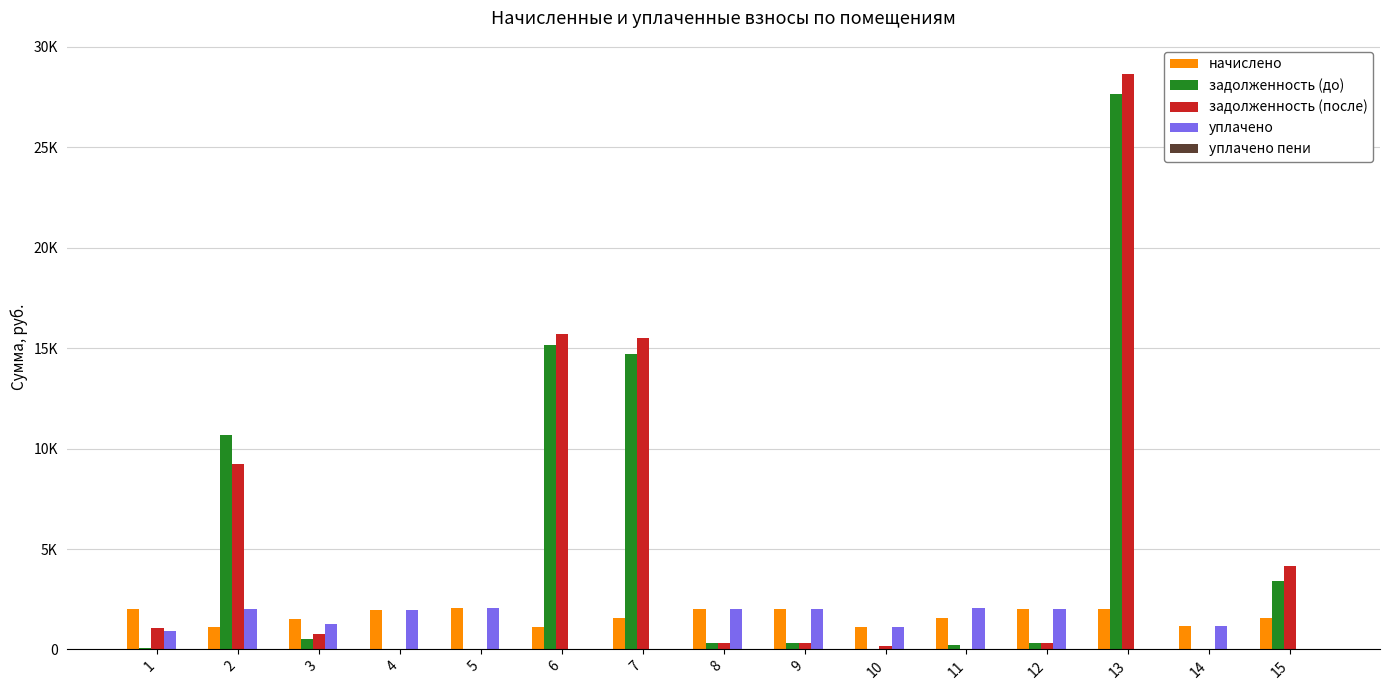

What is the value of the начислено bar at the 2nd from the left?

1119.4